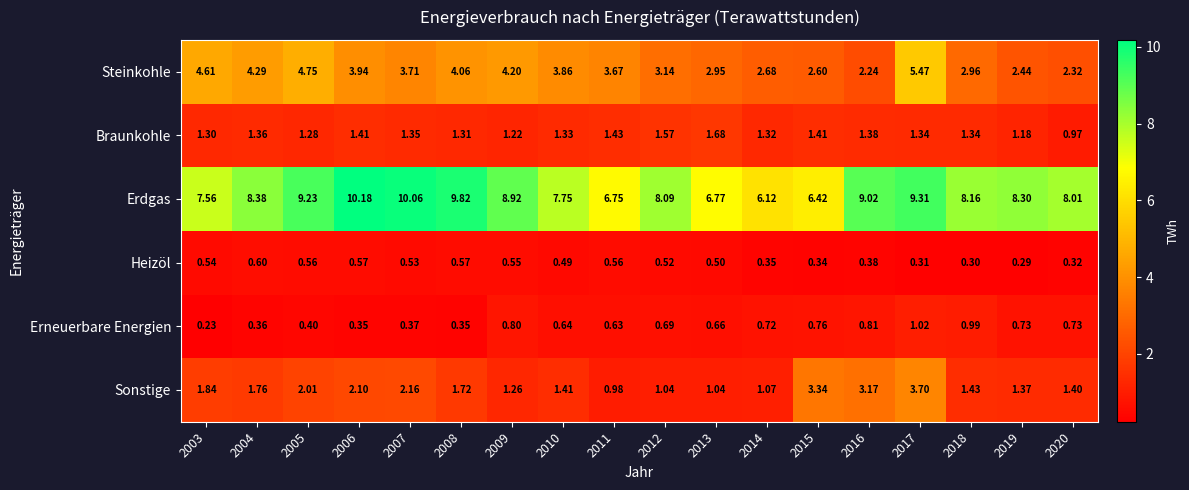

At which category does the chart reach its peak across all series?

2006